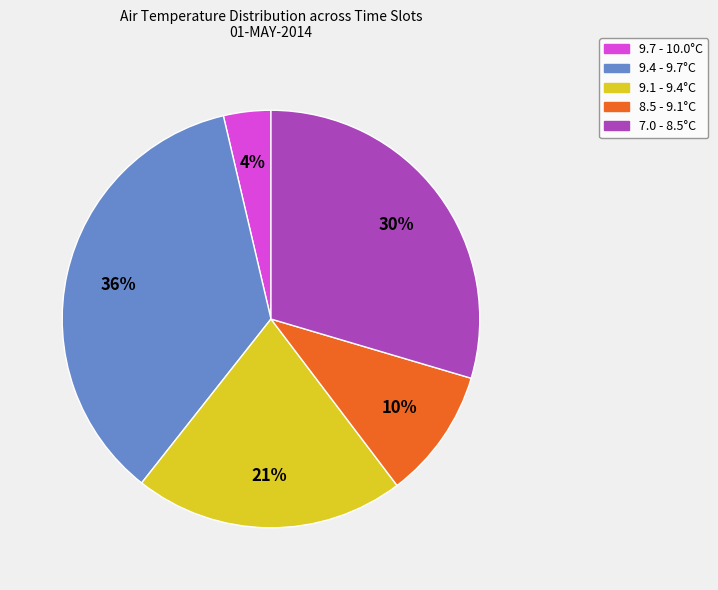

Is it true that 7.0 - 8.5°C is 43% of the pie?

False